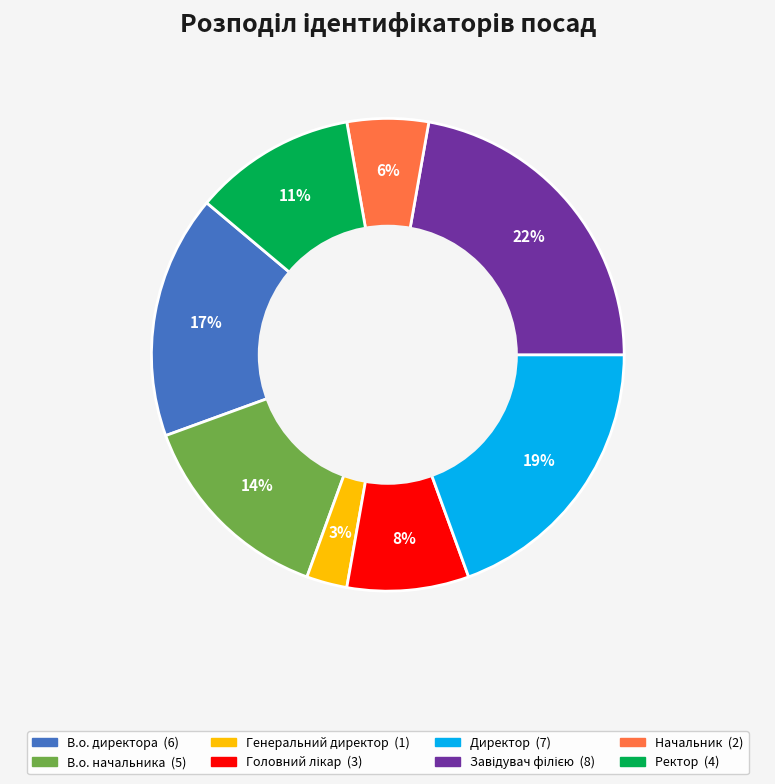

To the nearest percent, what portion does Директор represent?

19%